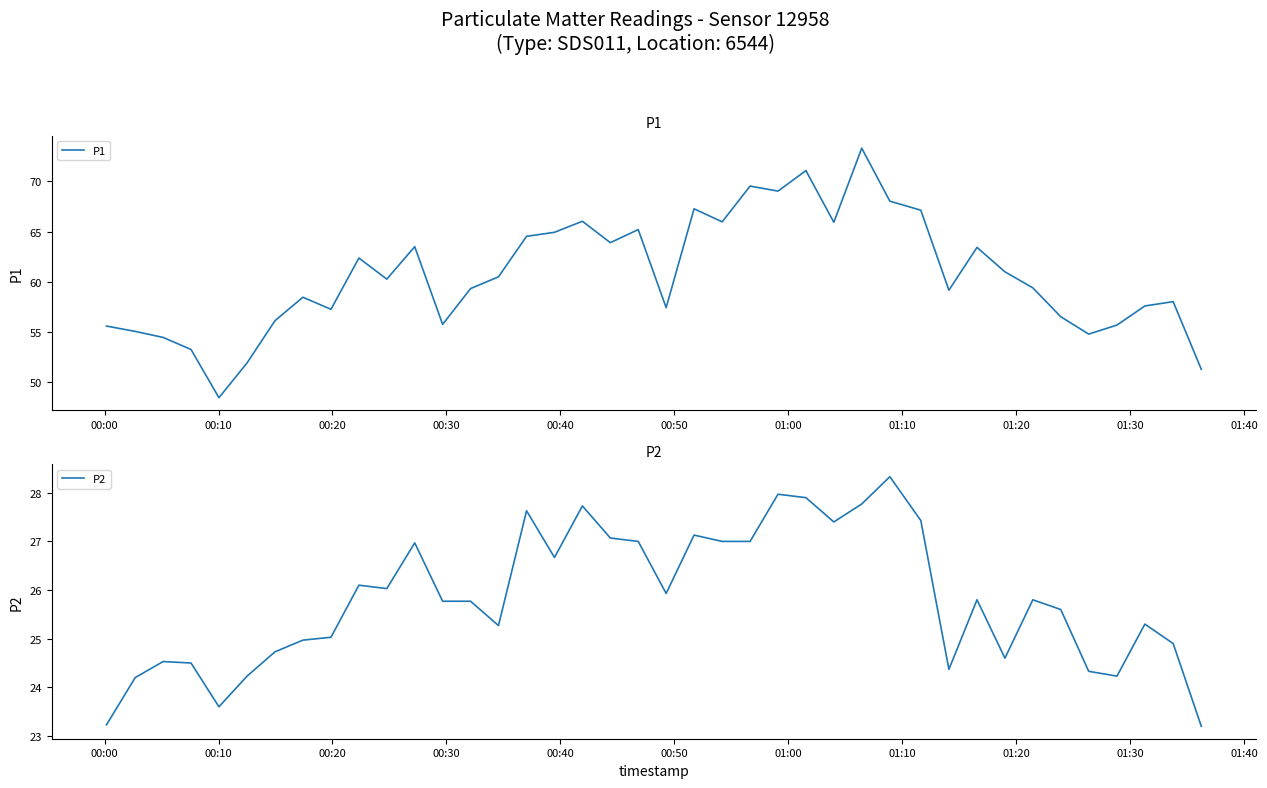

What are all the series names shown in the legend?

P1, P2